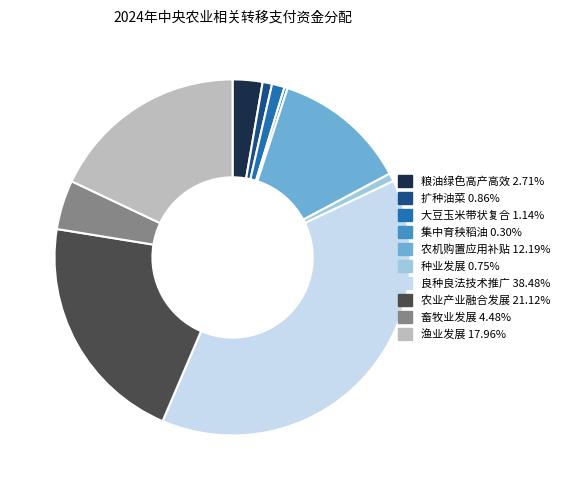

Does any single category account for the majority?

No